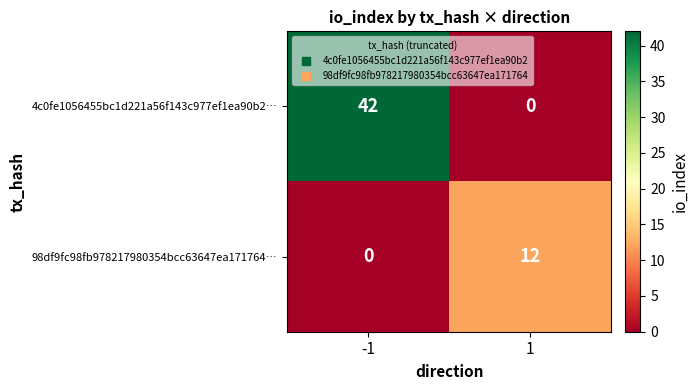

Reading left to right, transcribe all the data shown in this chart.

4c0fe1056455bc1d221a56f143c977ef1ea90b2…: 42	0
98df9fc98fb978217980354bcc63647ea171764…: 0	12